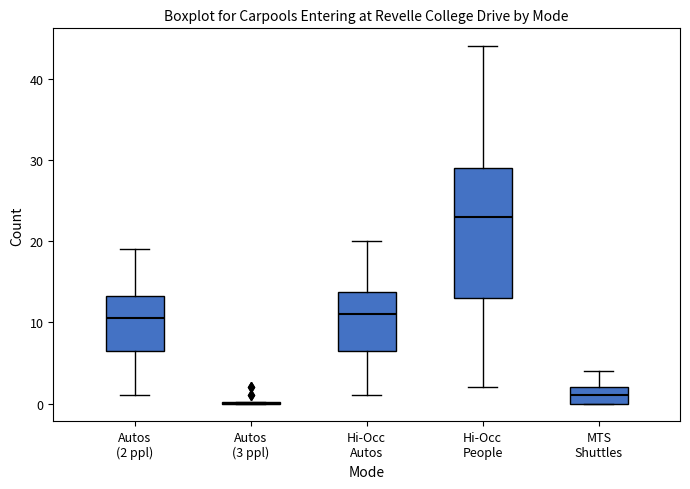

Reading left to right, transcribe this box plot: for each box, give where its median line is, the range the box spans, and where its two whiskers end, as read against the y-axis. The values are not printed on the chart, so give them approximately, as read against the axis.

Autos (2 ppl): median 11, box 7 to 13, whiskers 1 to 19
Autos (3 ppl): box collapsed to a line at 0, whiskers 0 to 0
Hi-Occ Autos: median 11, box 7 to 14, whiskers 1 to 20
Hi-Occ People: median 23, box 13 to 29, whiskers 2 to 44
MTS Shuttles: median 1, box 0 to 2, whiskers 0 to 4